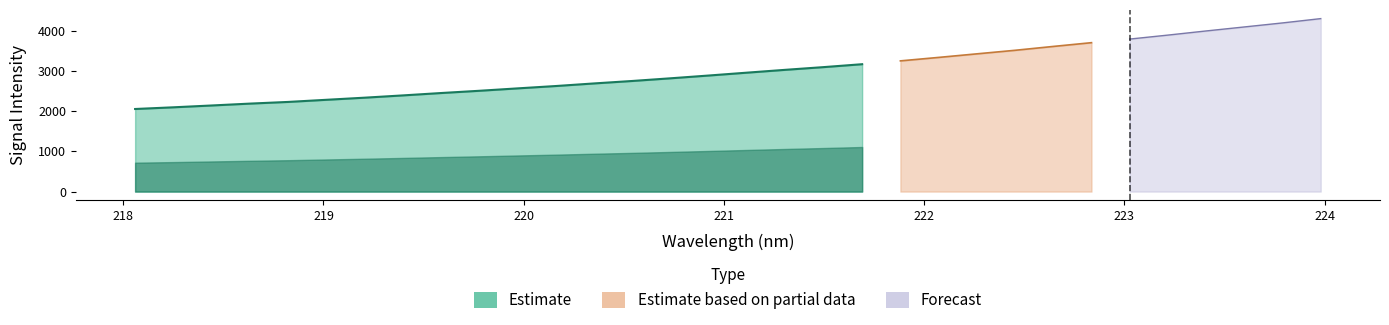

Reading right to left, transcribe all the data shown in this chart.

4311.7	4204.4	4103.9	4004.2	3900.9	3801.8	3711.9	3618.1	3521.8	3433.4	3344.4	3258.2	3175.2	3103.2	3035.7	2965.3	2894.0	2824.6	2757.9	2696.5	2631.8	2573.1	2513.1	2457.2	2397.8	2341.0	2288.2	2235.0	2193.1	2146.2	2100.8	2058.6